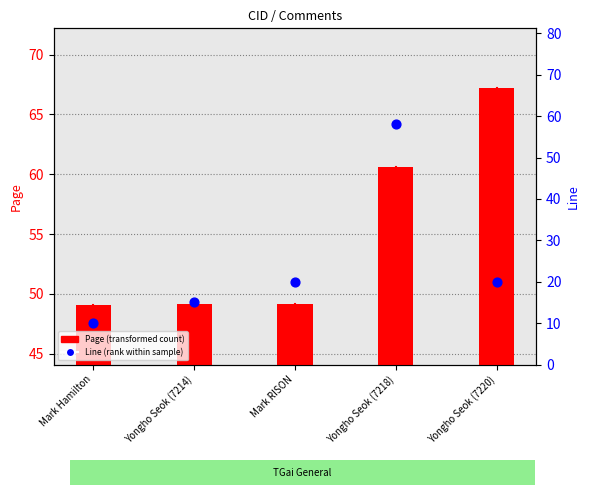

Which series has the widest spread of Y values?

Line